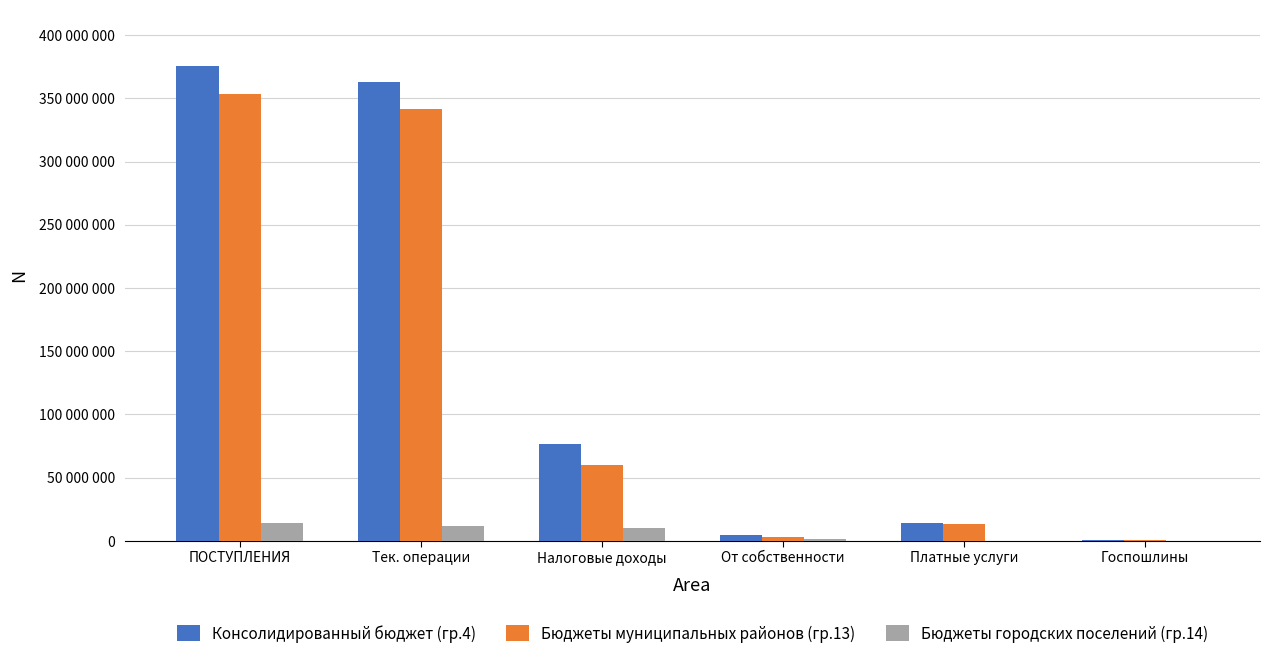

Which category has the highest value in the Консолидированный бюджет (гр.4) series?

ПОСТУПЛЕНИЯ